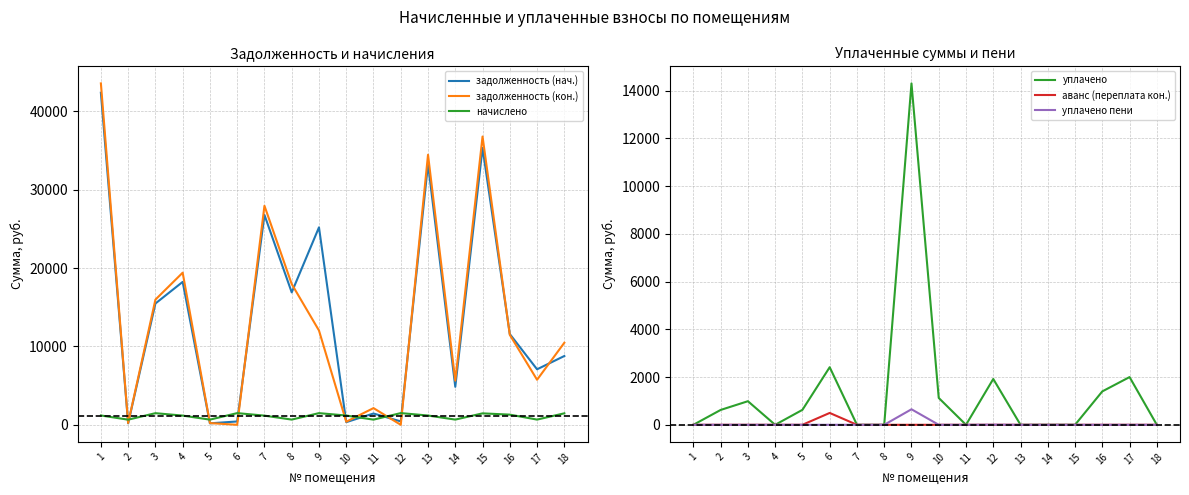

What is the total value across all series at 9?

53670.7